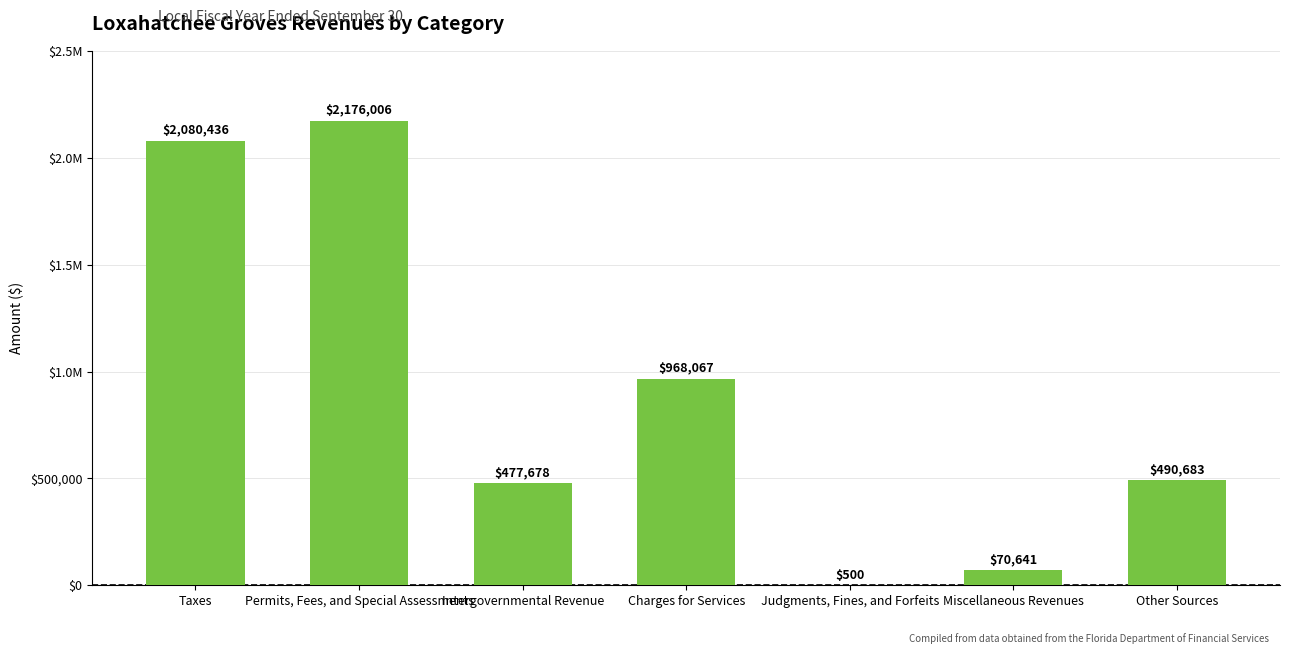

The value at Permits, Fees, and Special Assessments is 743239. True or false?

False